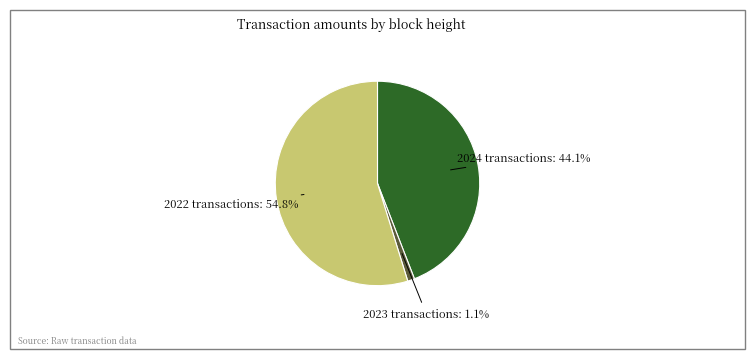

Is there a majority slice in this chart?

Yes